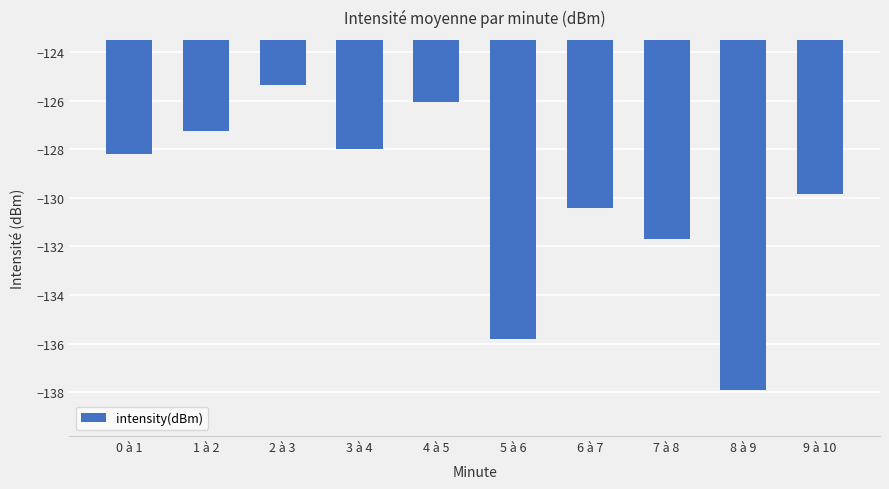

What position from the left is 2 à 3?

3